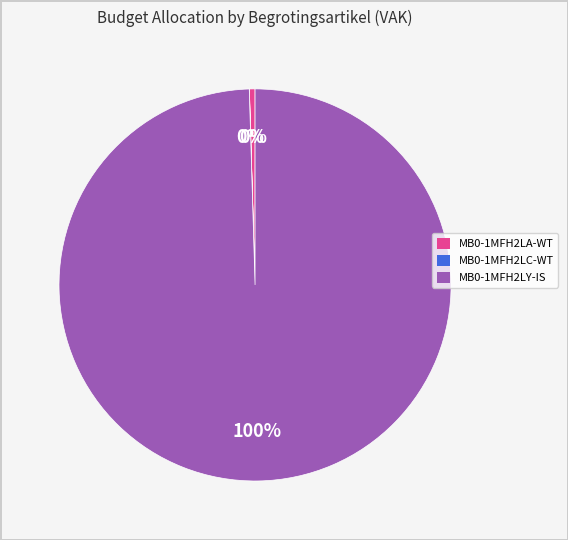

What percentage is the MB0-1MFH2LY-IS slice, to the nearest percent?

100%